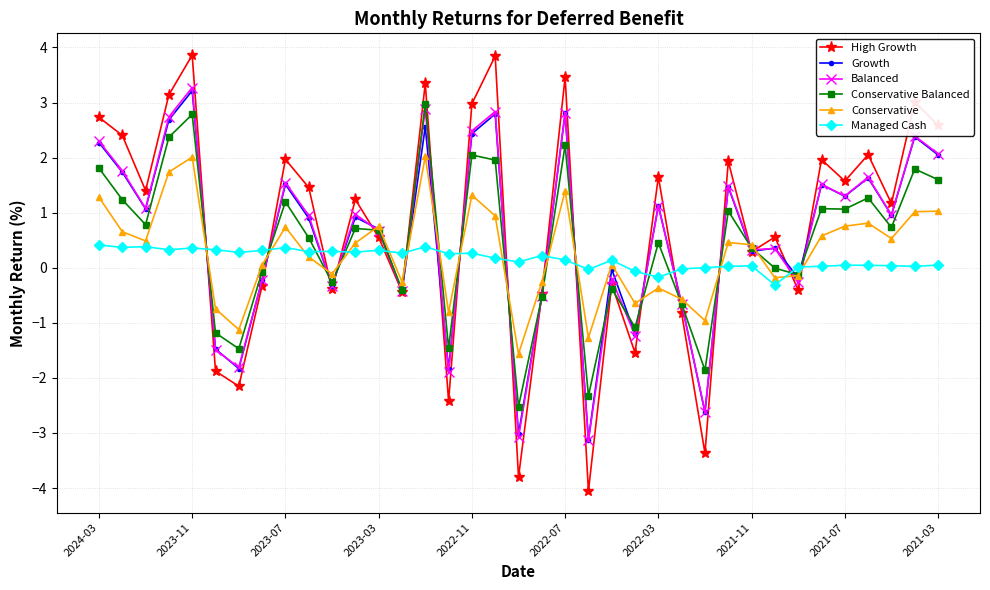

What is the lowest value of the Conservative Balanced series?

-2.5